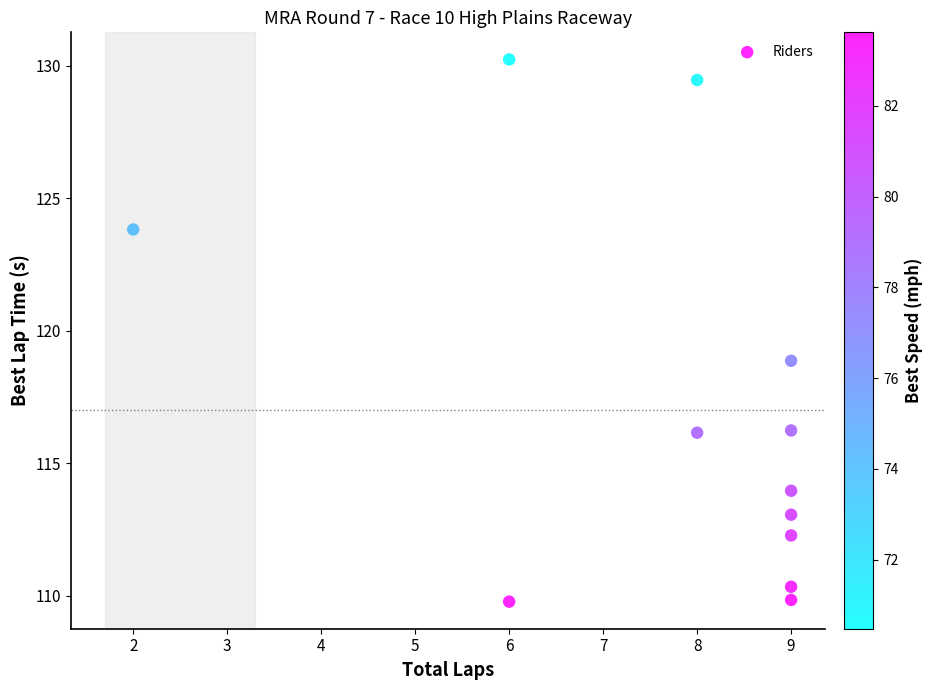

What is the range of X values (max minus min)?

7.0